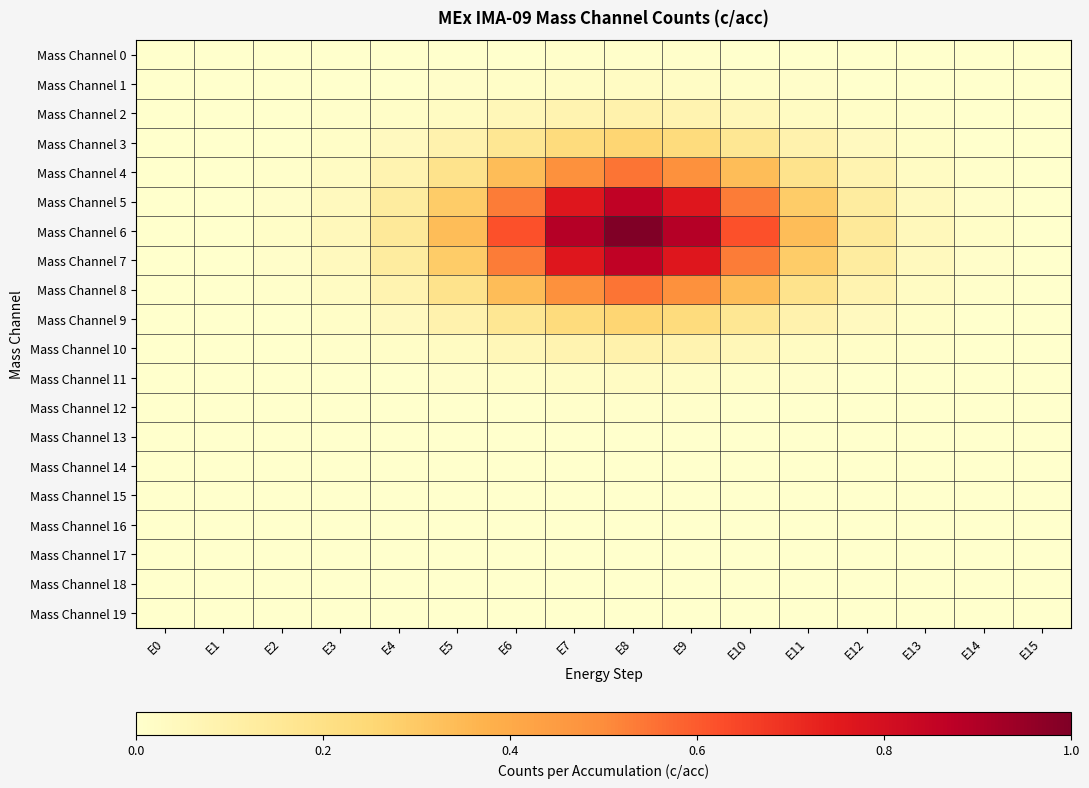

Reading right to left, extract all data points from this chart.

Mass Channel 0: E15=0.0	E14=0.0	E13=0.0	E12=0.0	E11=0.0	E10=0.0	E9=0.0	E8=0.0	E7=0.0	E6=0.0	E5=0.0	E4=0.0	E3=0.0	E2=0.0	E1=0.0	E0=0.0
Mass Channel 1: E15=0.0	E14=0.0	E13=0.0	E12=0.0	E11=0.0	E10=0.0	E9=0.0	E8=0.0	E7=0.0	E6=0.0	E5=0.0	E4=0.0	E3=0.0	E2=0.0	E1=0.0	E0=0.0
Mass Channel 2: E15=0.0	E14=0.0	E13=0.0	E12=0.0	E11=0.0	E10=0.1	E9=0.1	E8=0.1	E7=0.1	E6=0.1	E5=0.0	E4=0.0	E3=0.0	E2=0.0	E1=0.0	E0=0.0
Mass Channel 3: E15=0.0	E14=0.0	E13=0.0	E12=0.0	E11=0.1	E10=0.2	E9=0.2	E8=0.3	E7=0.2	E6=0.2	E5=0.1	E4=0.0	E3=0.0	E2=0.0	E1=0.0	E0=0.0
Mass Channel 4: E15=0.0	E14=0.0	E13=0.0	E12=0.1	E11=0.2	E10=0.3	E9=0.5	E8=0.5	E7=0.5	E6=0.3	E5=0.2	E4=0.1	E3=0.0	E2=0.0	E1=0.0	E0=0.0
Mass Channel 5: E15=0.0	E14=0.0	E13=0.0	E12=0.1	E11=0.3	E10=0.5	E9=0.8	E8=0.9	E7=0.8	E6=0.5	E5=0.3	E4=0.1	E3=0.0	E2=0.0	E1=0.0	E0=0.0
Mass Channel 6: E15=0.0	E14=0.0	E13=0.0	E12=0.1	E11=0.3	E10=0.6	E9=0.9	E8=1.0	E7=0.9	E6=0.6	E5=0.3	E4=0.1	E3=0.0	E2=0.0	E1=0.0	E0=0.0
Mass Channel 7: E15=0.0	E14=0.0	E13=0.0	E12=0.1	E11=0.3	E10=0.5	E9=0.8	E8=0.9	E7=0.8	E6=0.5	E5=0.3	E4=0.1	E3=0.0	E2=0.0	E1=0.0	E0=0.0
Mass Channel 8: E15=0.0	E14=0.0	E13=0.0	E12=0.1	E11=0.2	E10=0.3	E9=0.5	E8=0.5	E7=0.5	E6=0.3	E5=0.2	E4=0.1	E3=0.0	E2=0.0	E1=0.0	E0=0.0
Mass Channel 9: E15=0.0	E14=0.0	E13=0.0	E12=0.0	E11=0.1	E10=0.2	E9=0.2	E8=0.3	E7=0.2	E6=0.2	E5=0.1	E4=0.0	E3=0.0	E2=0.0	E1=0.0	E0=0.0
Mass Channel 10: E15=0.0	E14=0.0	E13=0.0	E12=0.0	E11=0.0	E10=0.1	E9=0.1	E8=0.1	E7=0.1	E6=0.1	E5=0.0	E4=0.0	E3=0.0	E2=0.0	E1=0.0	E0=0.0
Mass Channel 11: E15=0.0	E14=0.0	E13=0.0	E12=0.0	E11=0.0	E10=0.0	E9=0.0	E8=0.0	E7=0.0	E6=0.0	E5=0.0	E4=0.0	E3=0.0	E2=0.0	E1=0.0	E0=0.0
Mass Channel 12: E15=0.0	E14=0.0	E13=0.0	E12=0.0	E11=0.0	E10=0.0	E9=0.0	E8=0.0	E7=0.0	E6=0.0	E5=0.0	E4=0.0	E3=0.0	E2=0.0	E1=0.0	E0=0.0
Mass Channel 13: E15=0.0	E14=0.0	E13=0.0	E12=0.0	E11=0.0	E10=0.0	E9=0.0	E8=0.0	E7=0.0	E6=0.0	E5=0.0	E4=0.0	E3=0.0	E2=0.0	E1=0.0	E0=0.0
Mass Channel 14: E15=0.0	E14=0.0	E13=0.0	E12=0.0	E11=0.0	E10=0.0	E9=0.0	E8=0.0	E7=0.0	E6=0.0	E5=0.0	E4=0.0	E3=0.0	E2=0.0	E1=0.0	E0=0.0
Mass Channel 15: E15=0.0	E14=0.0	E13=0.0	E12=0.0	E11=0.0	E10=0.0	E9=0.0	E8=0.0	E7=0.0	E6=0.0	E5=0.0	E4=0.0	E3=0.0	E2=0.0	E1=0.0	E0=0.0
Mass Channel 16: E15=0.0	E14=0.0	E13=0.0	E12=0.0	E11=0.0	E10=0.0	E9=0.0	E8=0.0	E7=0.0	E6=0.0	E5=0.0	E4=0.0	E3=0.0	E2=0.0	E1=0.0	E0=0.0
Mass Channel 17: E15=0.0	E14=0.0	E13=0.0	E12=0.0	E11=0.0	E10=0.0	E9=0.0	E8=0.0	E7=0.0	E6=0.0	E5=0.0	E4=0.0	E3=0.0	E2=0.0	E1=0.0	E0=0.0
Mass Channel 18: E15=0.0	E14=0.0	E13=0.0	E12=0.0	E11=0.0	E10=0.0	E9=0.0	E8=0.0	E7=0.0	E6=0.0	E5=0.0	E4=0.0	E3=0.0	E2=0.0	E1=0.0	E0=0.0
Mass Channel 19: E15=0.0	E14=0.0	E13=0.0	E12=0.0	E11=0.0	E10=0.0	E9=0.0	E8=0.0	E7=0.0	E6=0.0	E5=0.0	E4=0.0	E3=0.0	E2=0.0	E1=0.0	E0=0.0